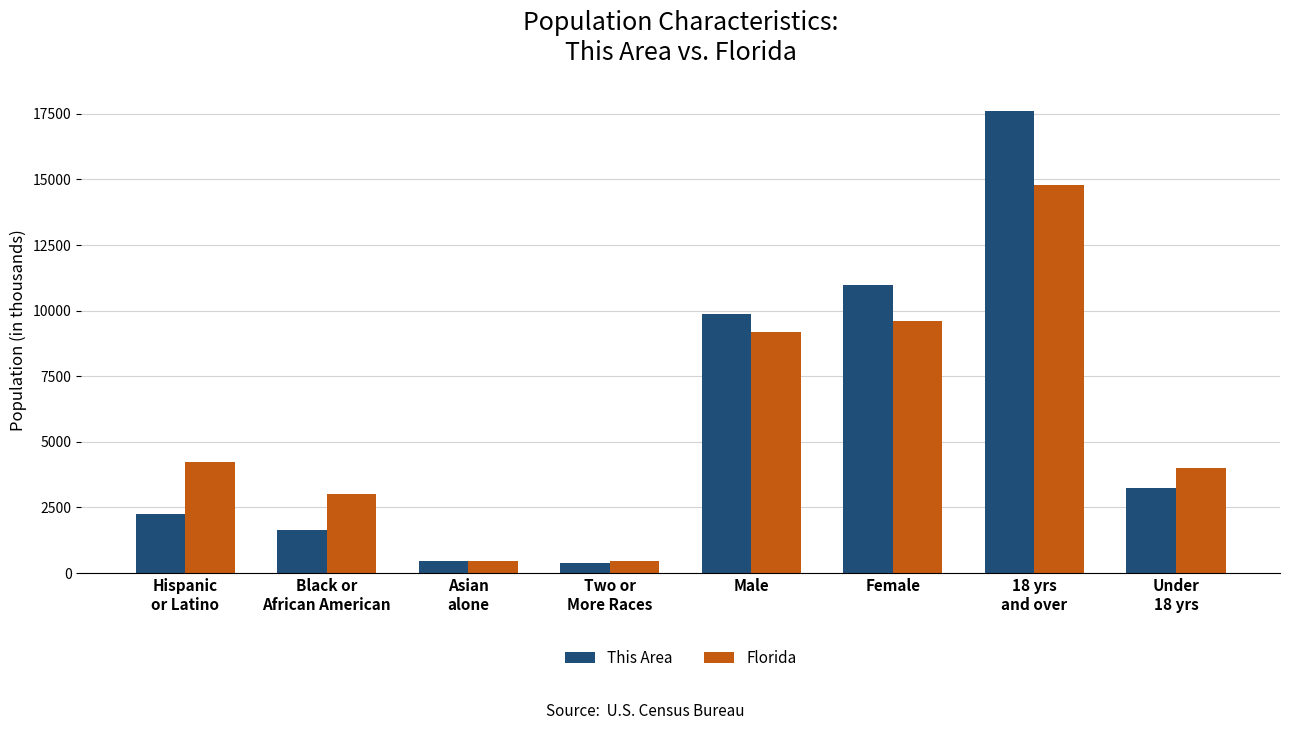

How many distinct data groups are displayed?

2